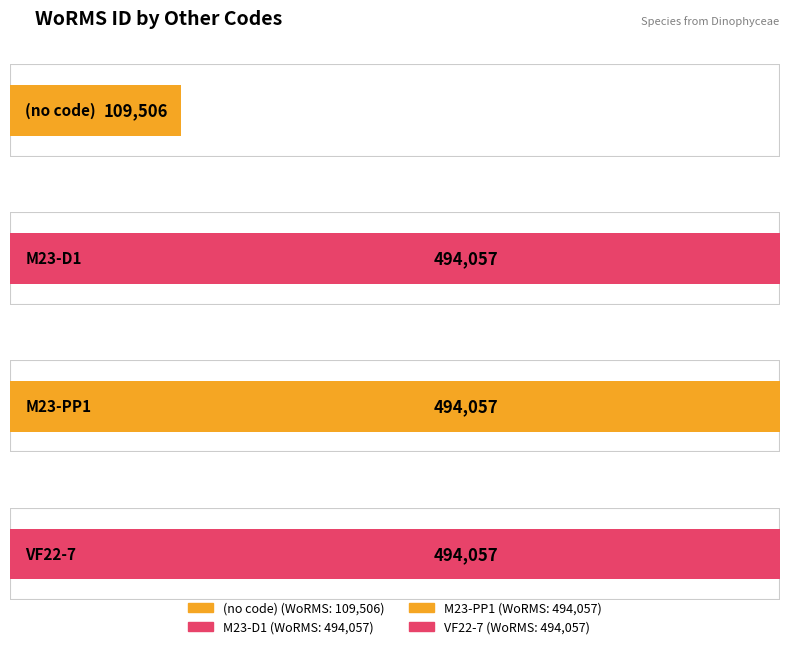

What is the ratio of the value at VF22-7 to the value at (no code)?

4.5